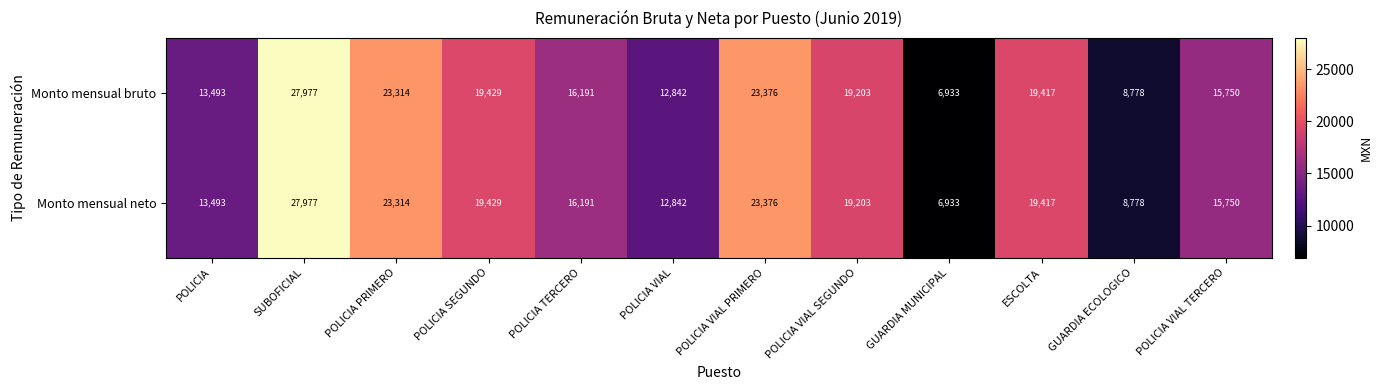

At which category does the chart reach its peak across all series?

SUBOFICIAL